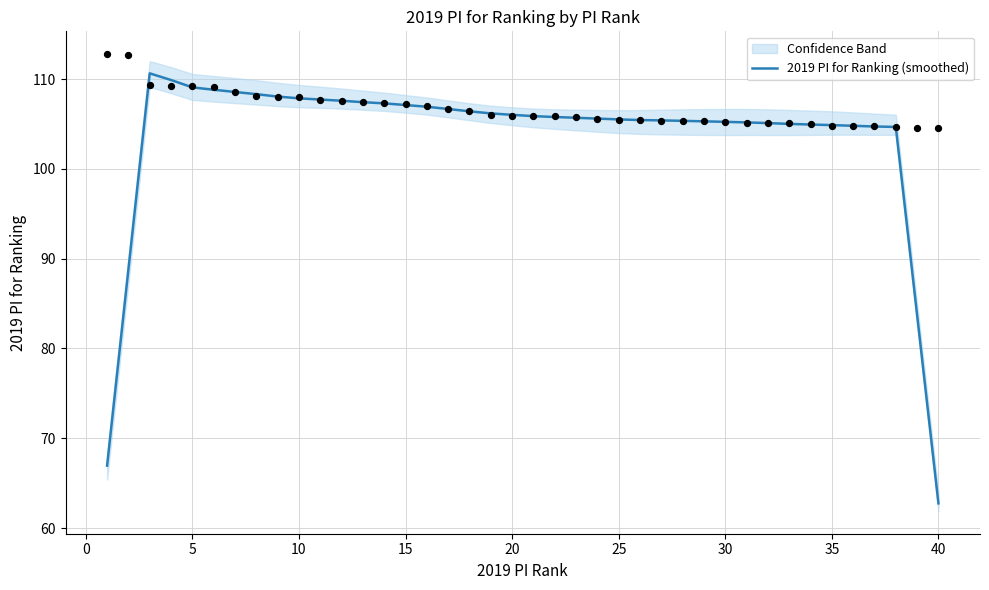

What is the change in value from 18 to 27?

-0.8